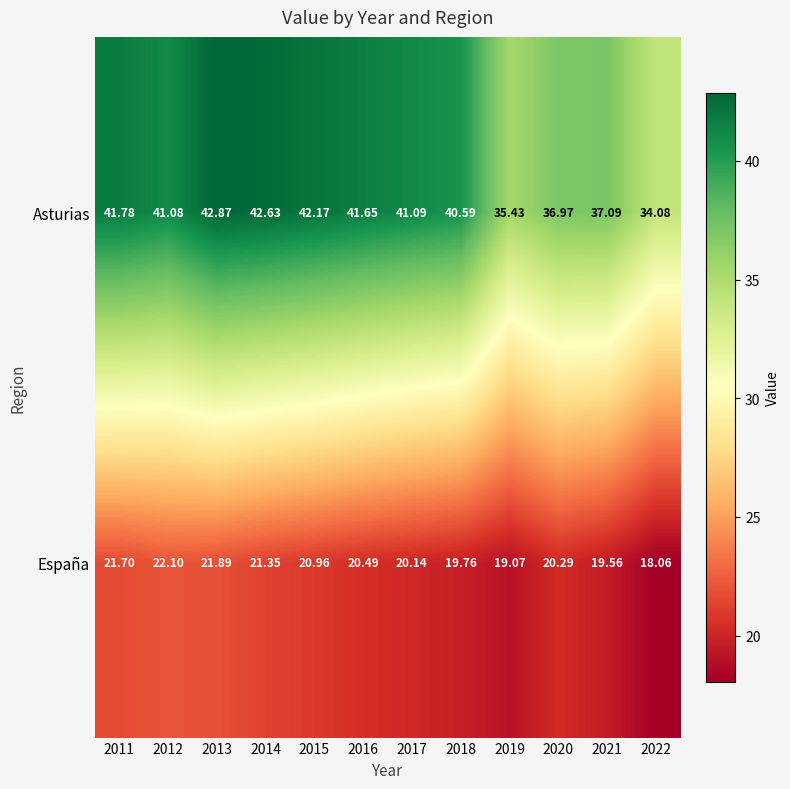

List the series in order of their overall mean, lowest first.

España, Asturias